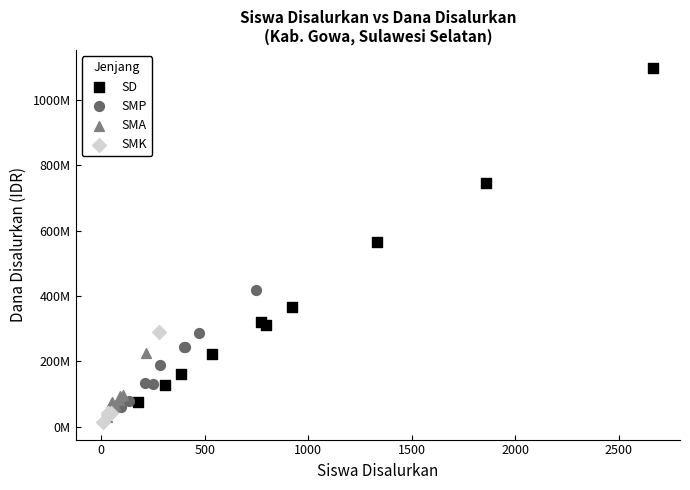

What are all the series names shown in the legend?

SD, SMP, SMA, SMK